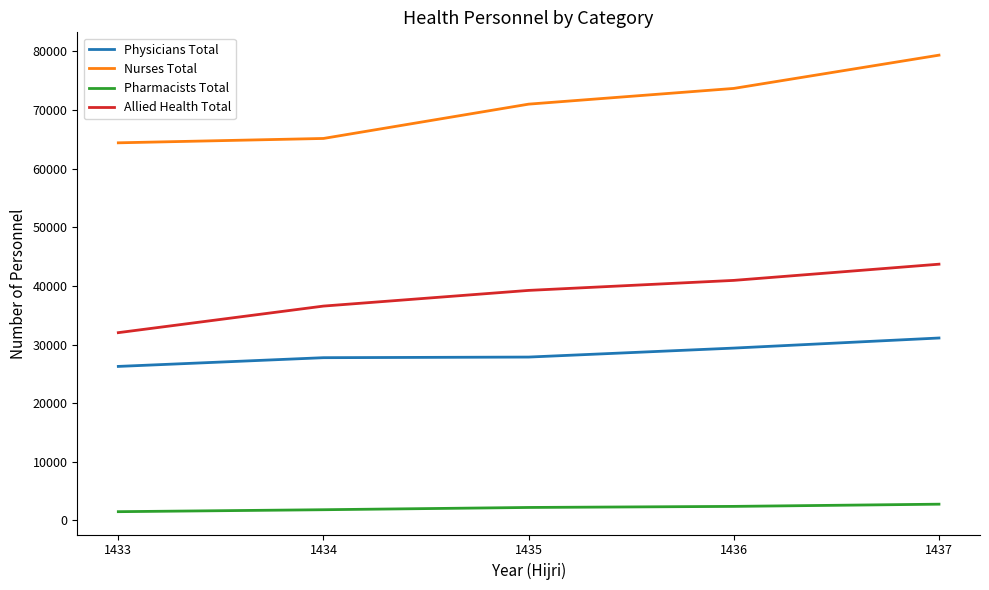

True or false: Nurses Total has more than 0 interior local peaks.

False